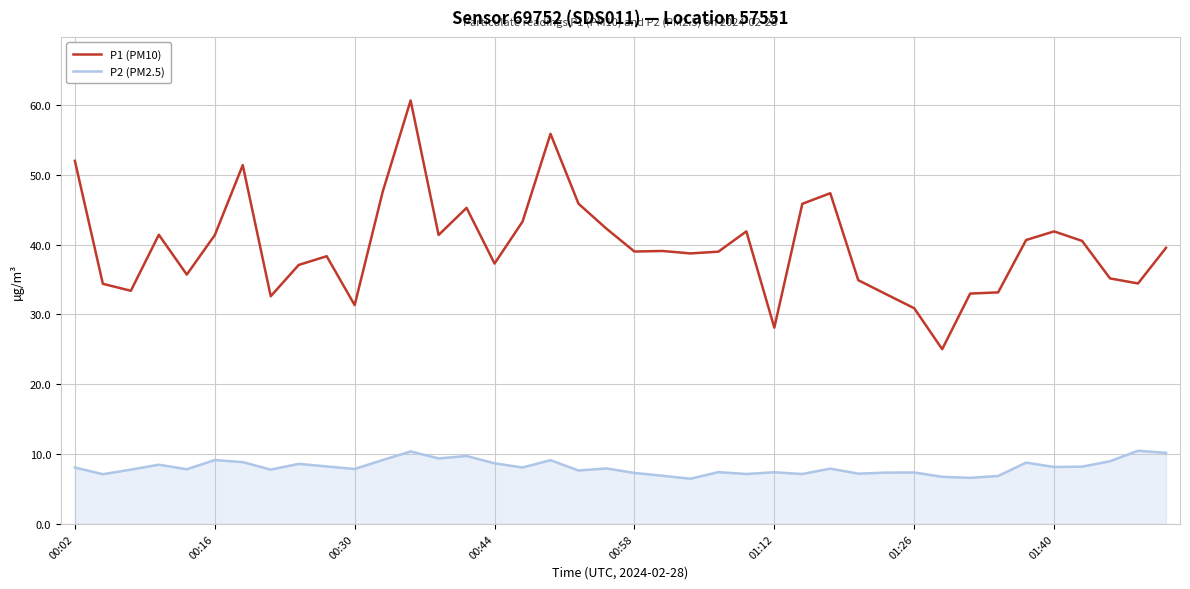

What are all the series names shown in the legend?

P1 (PM10), P2 (PM2.5)